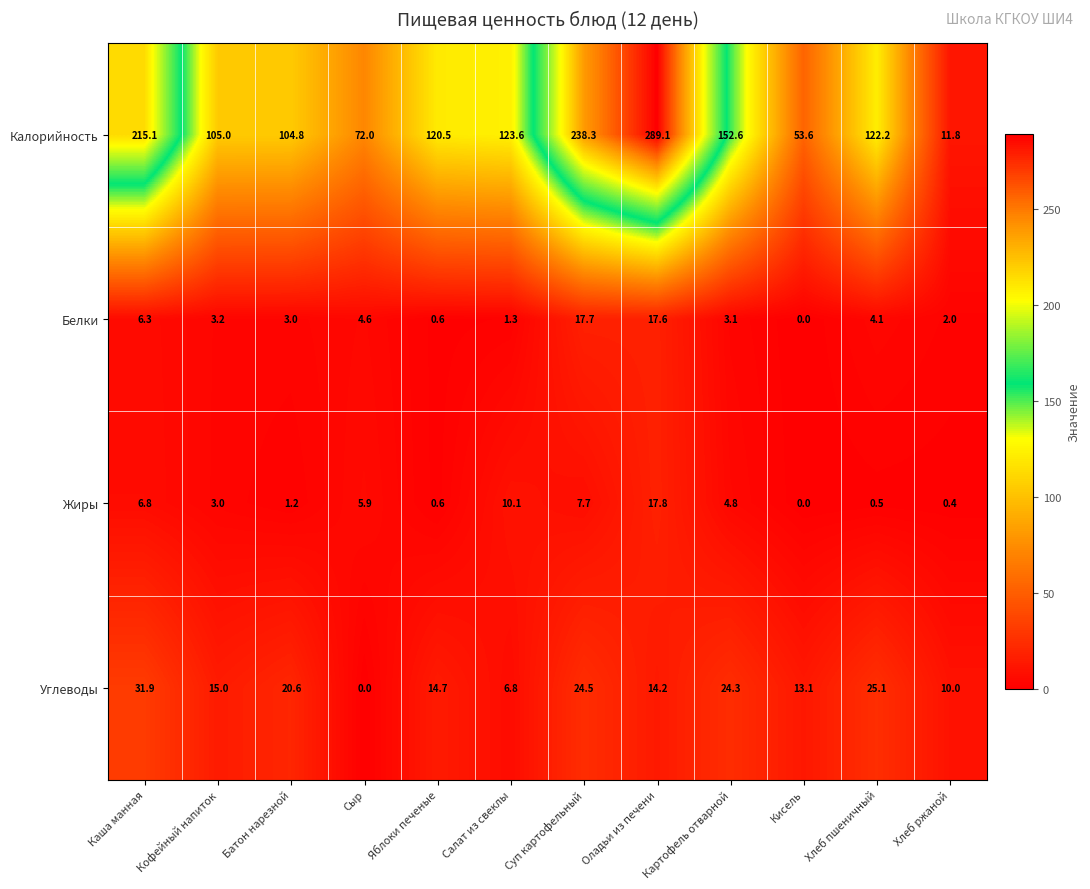

List the series in order of their peak value, highest first.

Калорийность, Углеводы, Жиры, Белки